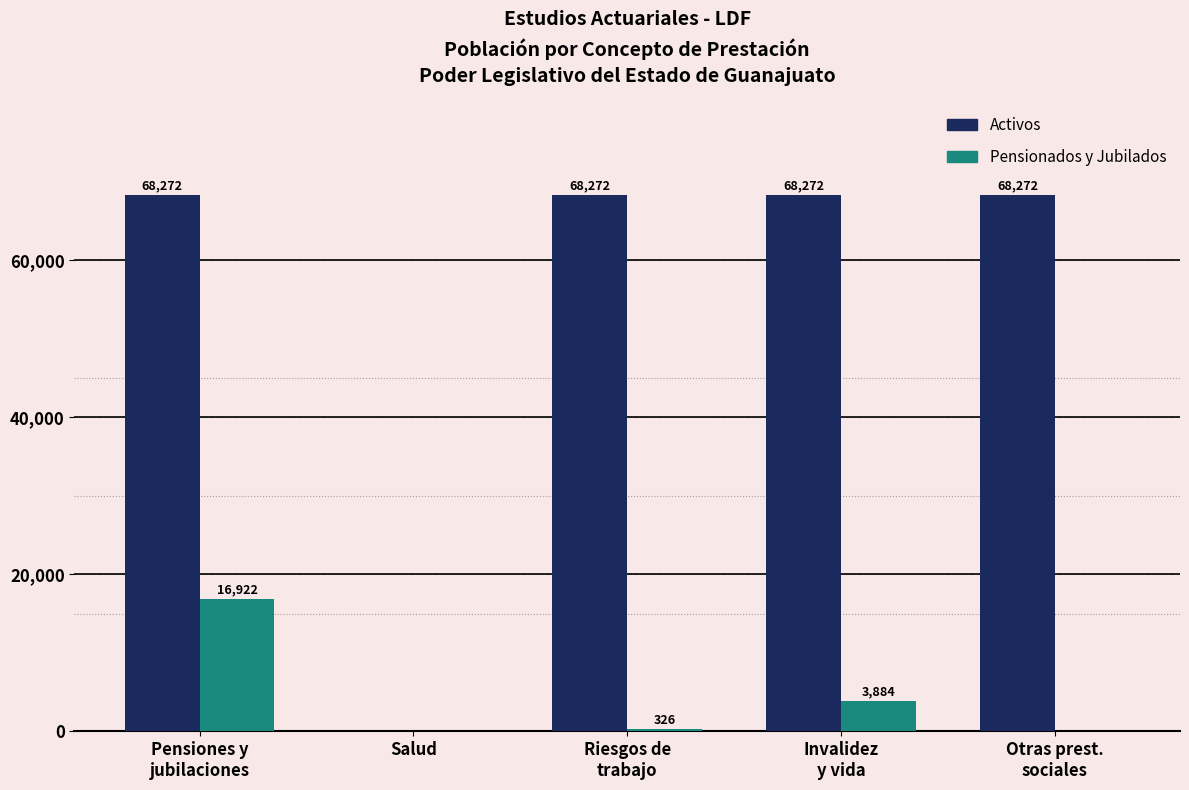

Is the value of Pensionados y Jubilados at Pensiones y
jubilaciones greater than the value of Activos at Riesgos de
trabajo?

No